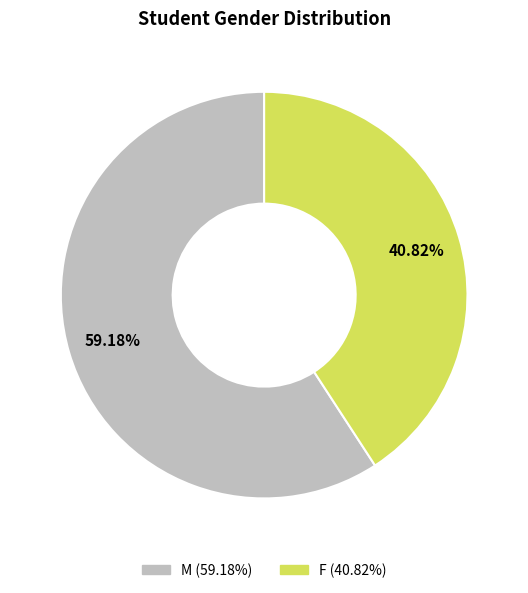

To the nearest percent, what is the difference between the largest and smallest slice percentages?

18%